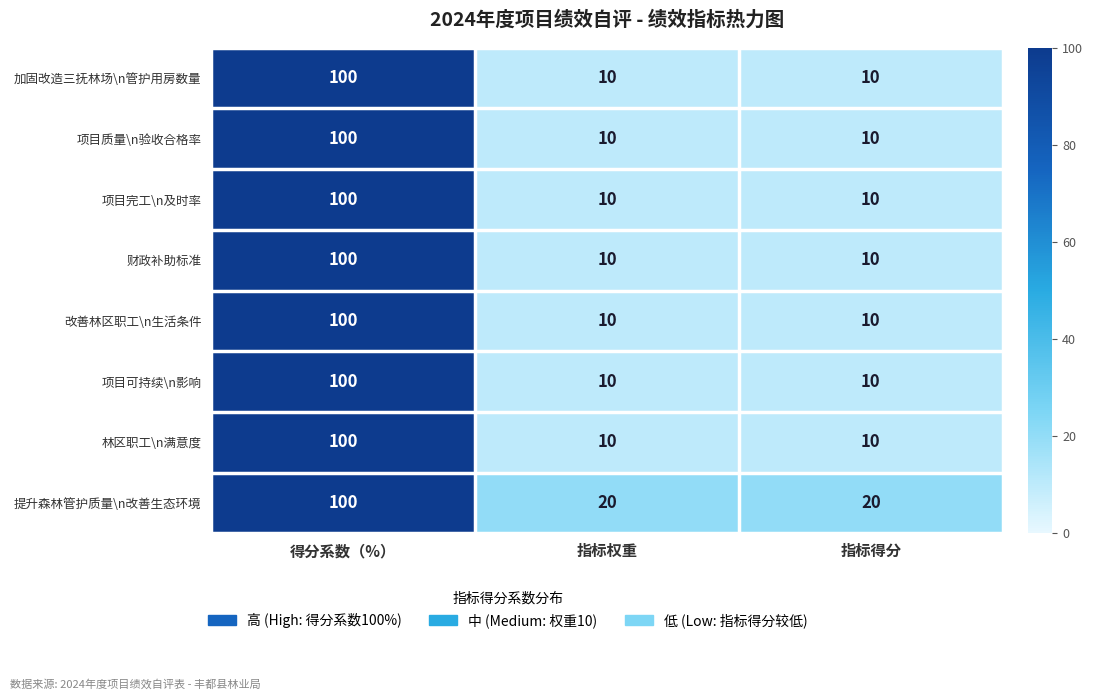

What is the average value of the 改善林区职工\n生活条件 series?

40